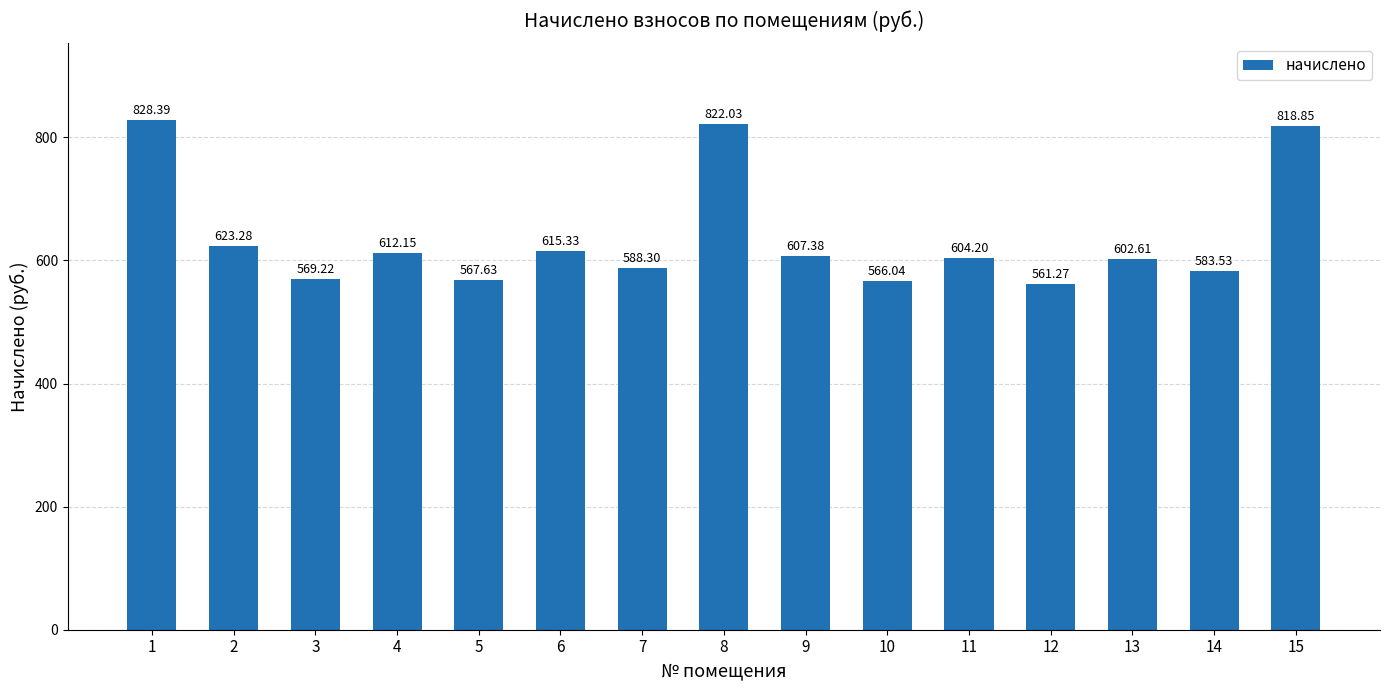

What is the average value?

638.0